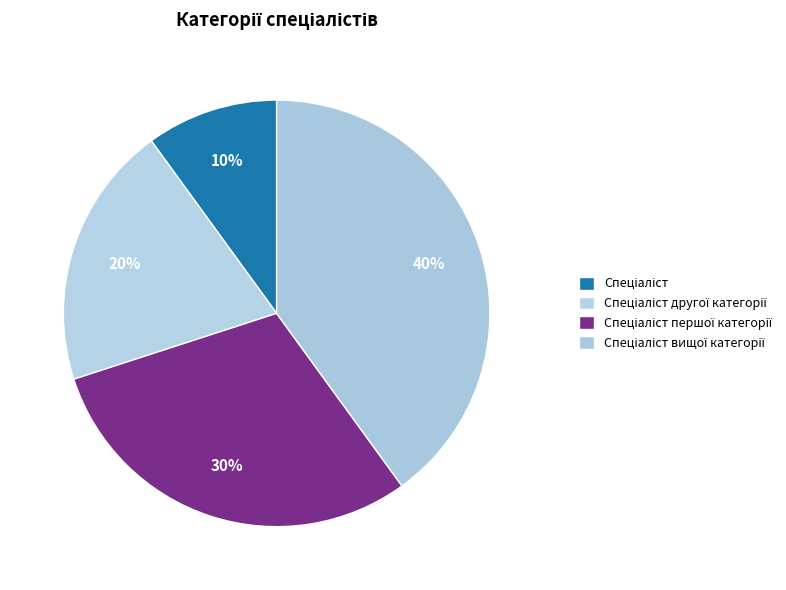

Is the sum of Спеціаліст другої категорії and Спеціаліст greater than half?

No